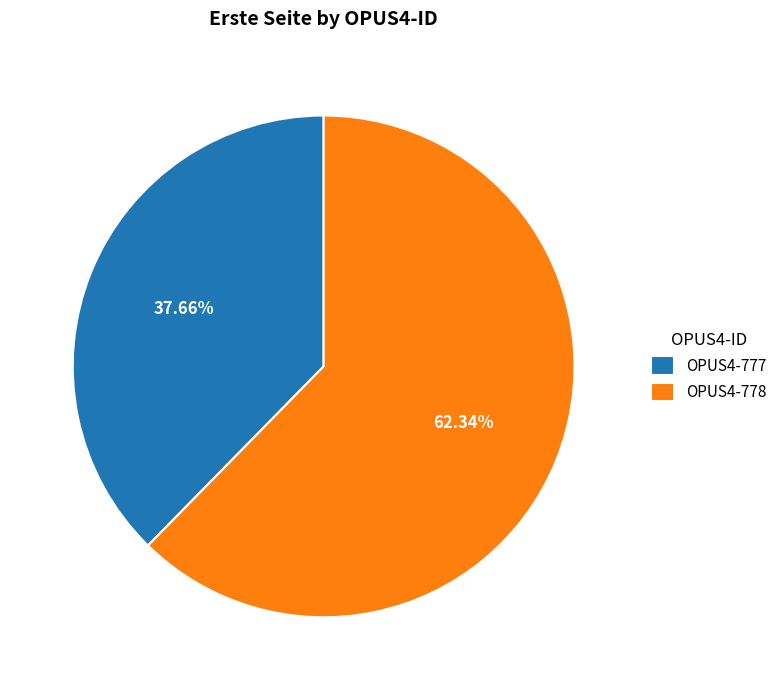

Is the sum of OPUS4-778 and OPUS4-777 greater than half?

Yes